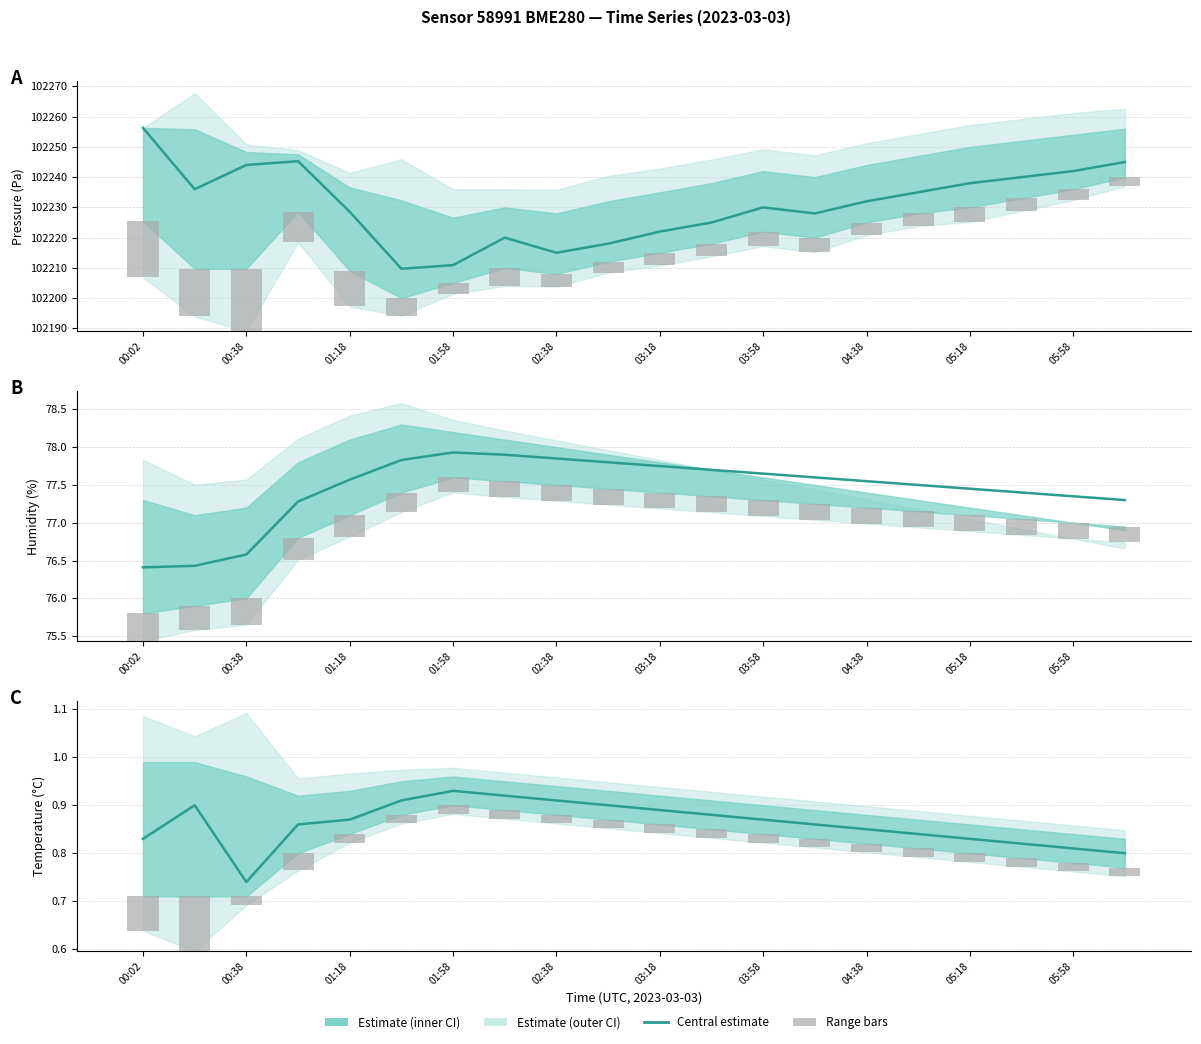

The value of Temperature estimate at 15 is 0.8. True or false?

True